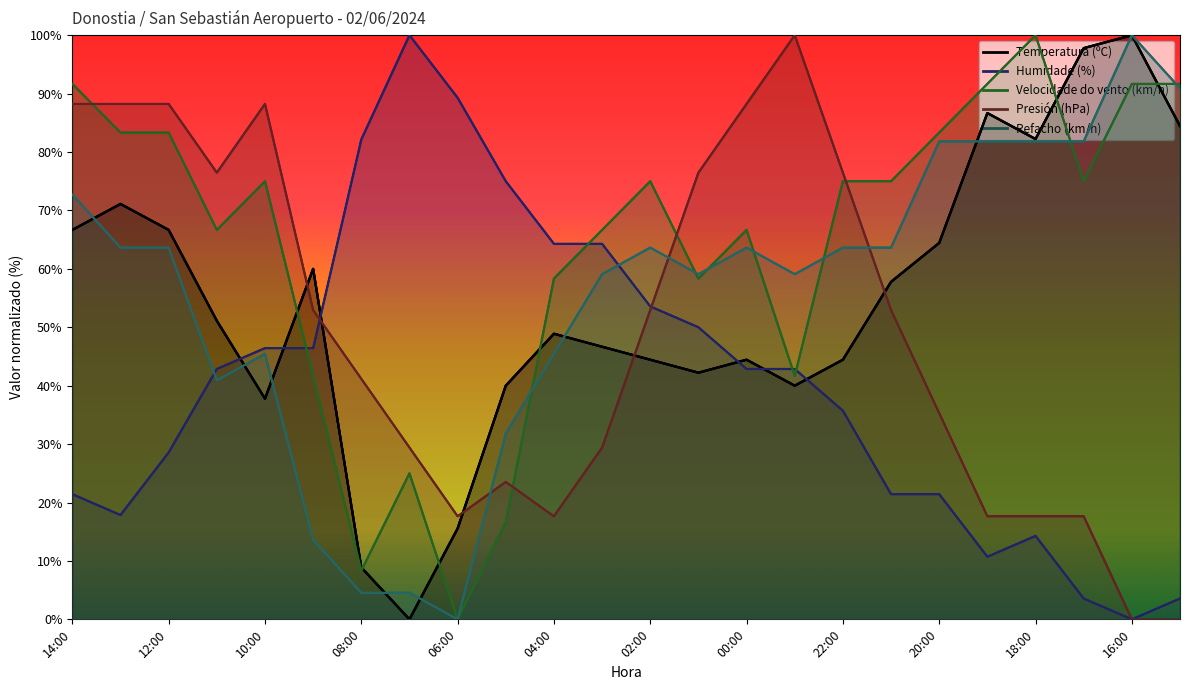

True or false: Presión (hPa) has more than 1 points higher than both neighbors.

True